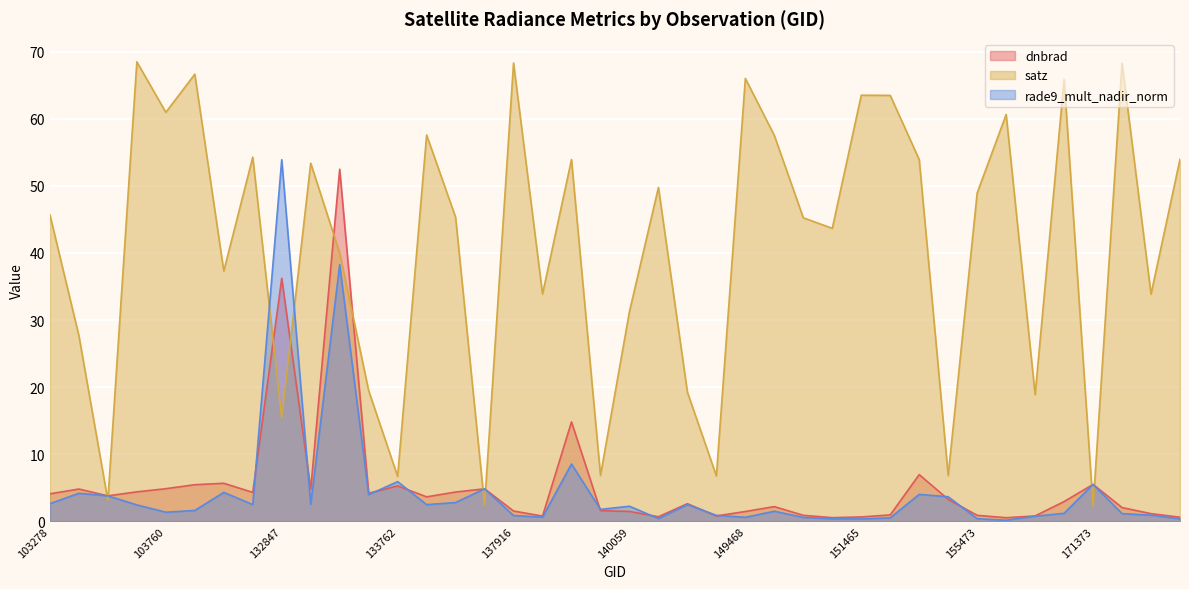

Between 154332 and 155473, which is larger?

154332